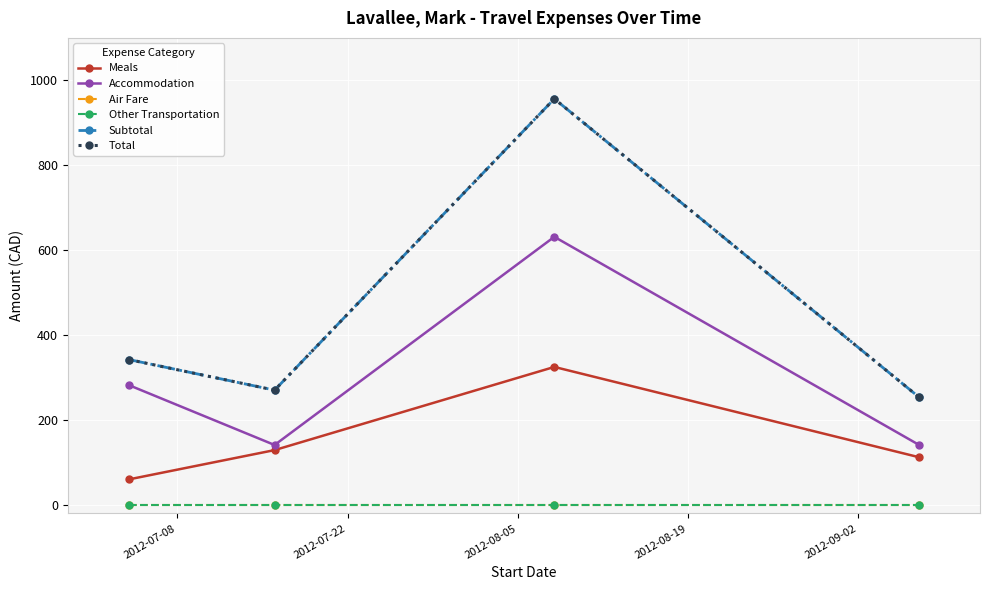

How many lines are shown in the chart?

6